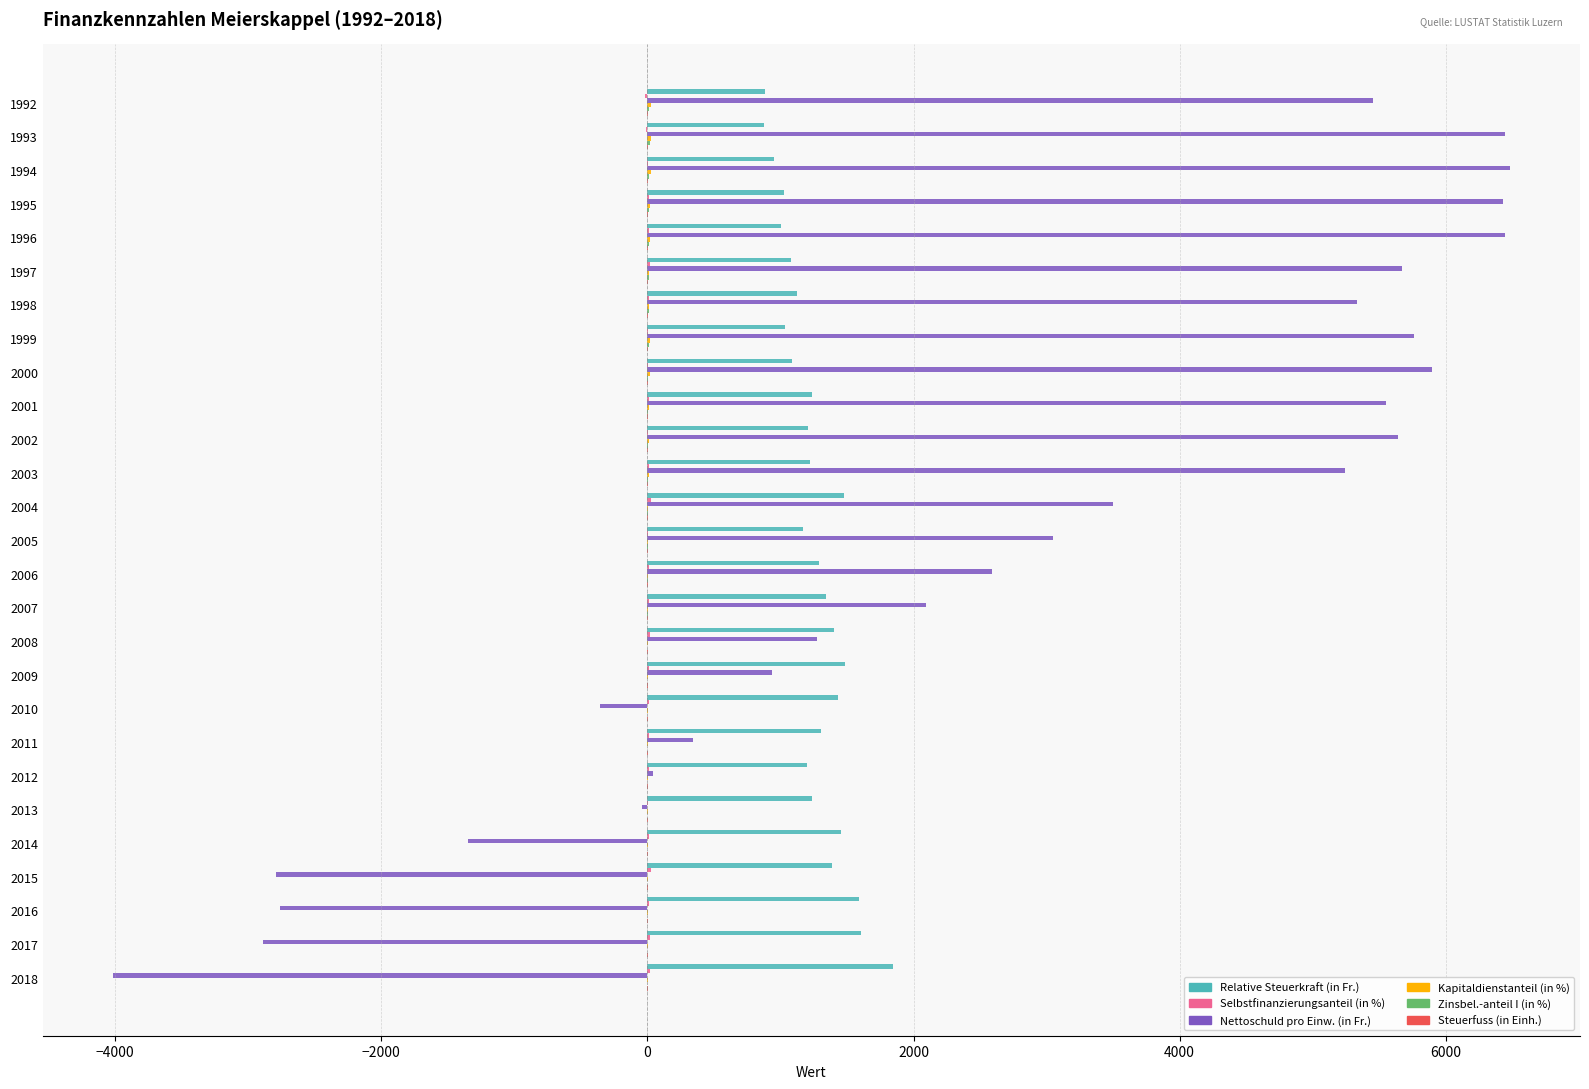

What is the sum of all Nettoschuld pro Einw. (in Fr.) values?

69982.0